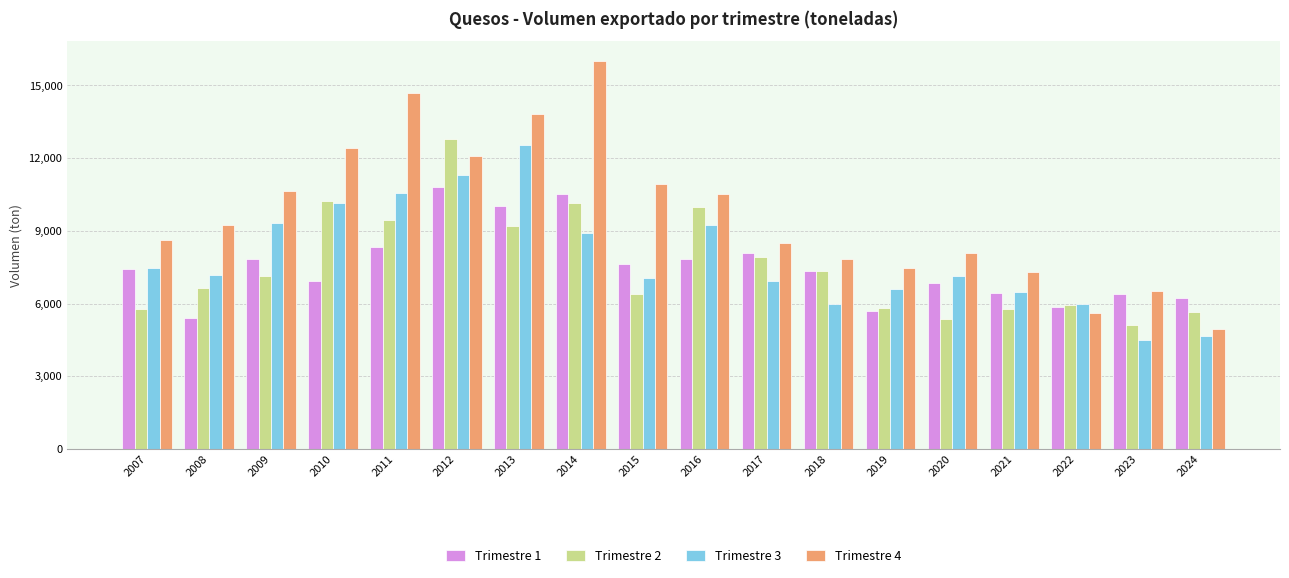

At 2008, list the series in order from smallest to largest.

Trimestre 1, Trimestre 2, Trimestre 3, Trimestre 4